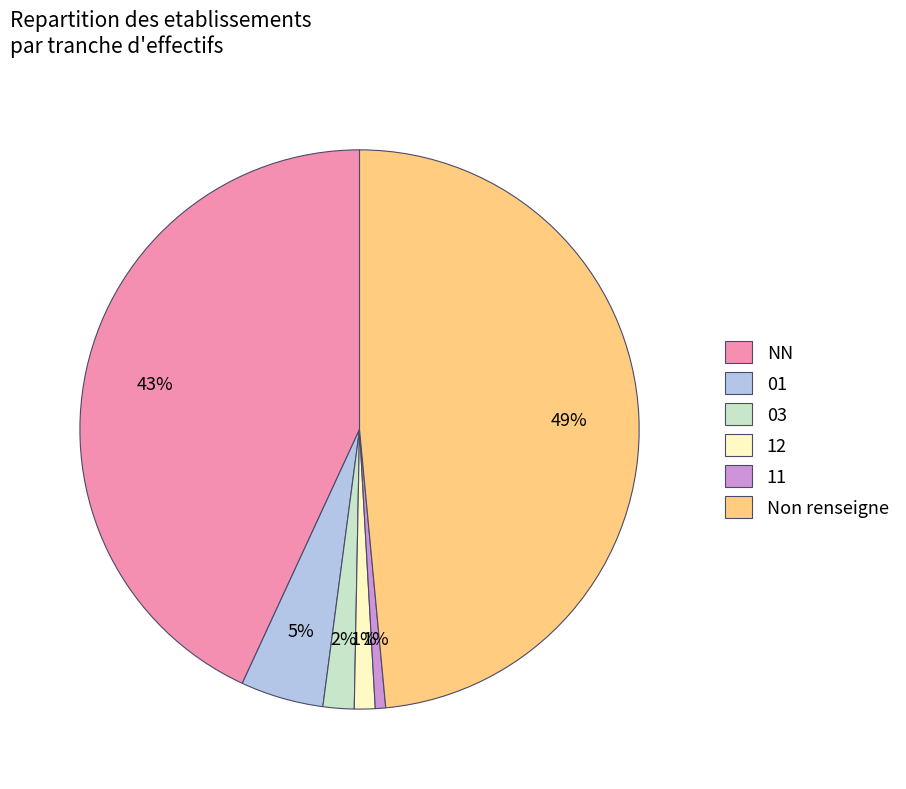

Is it true that 03 is 2% of the pie?

True